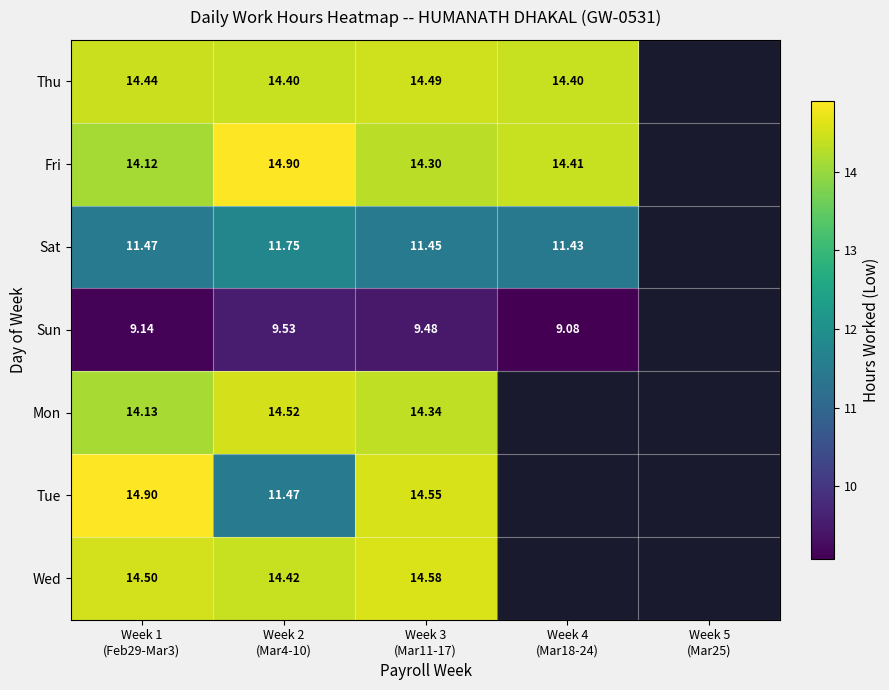

Which series has the widest spread of values?

Tue